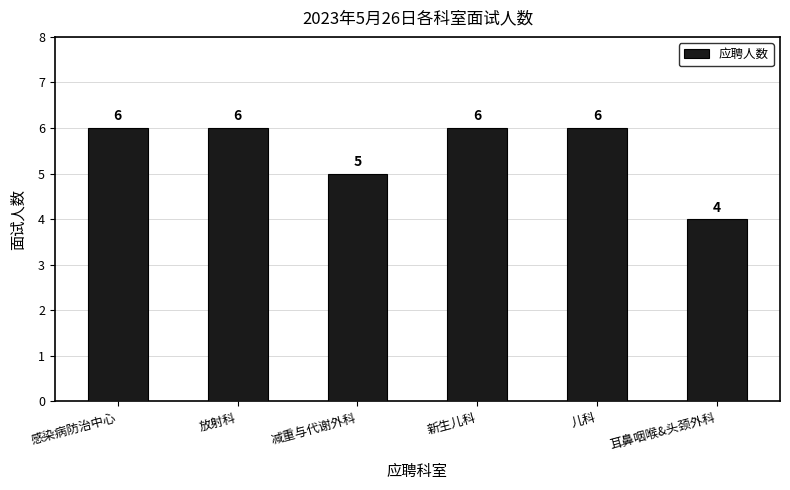

What is the difference between the second highest and second lowest values?

1